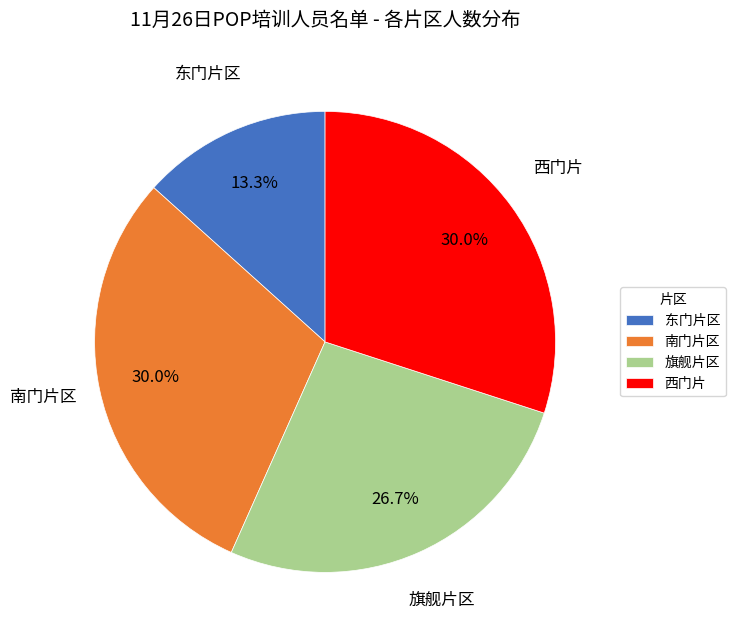

To the nearest percent, what portion does 旗舰片区 represent?

27%